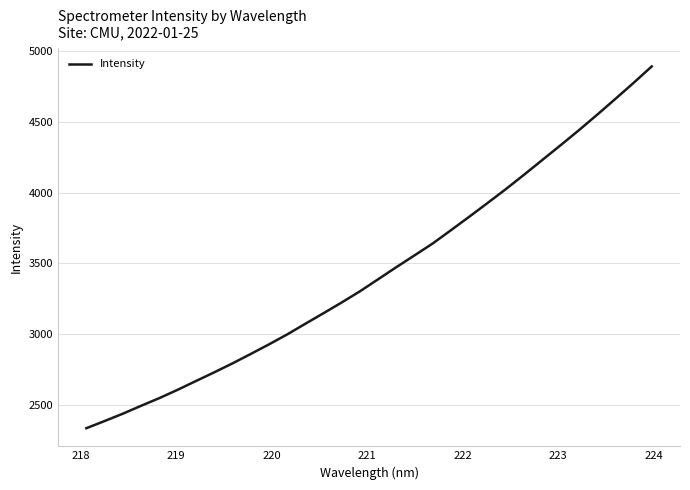

What is the maximum value shown in the chart?

4890.5